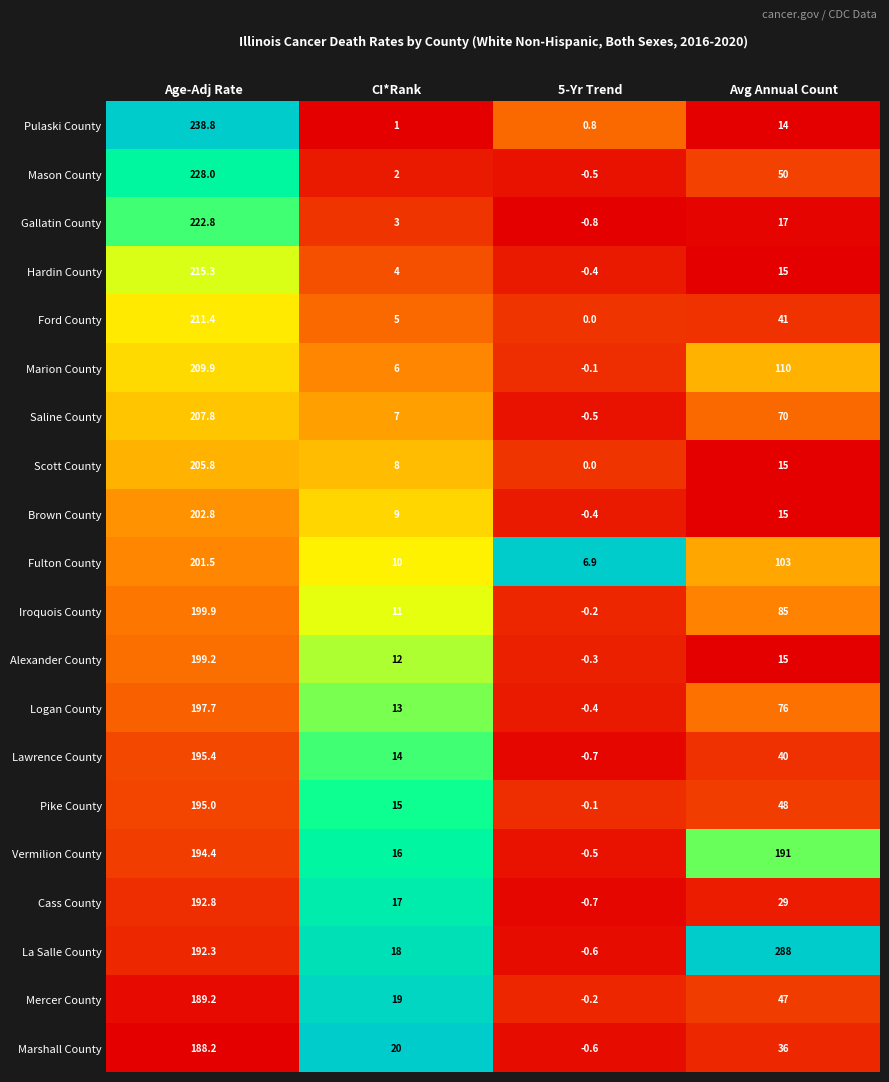

What is the difference between the Cass County values at 5-Yr Trend and Age-Adj Rate?

193.5